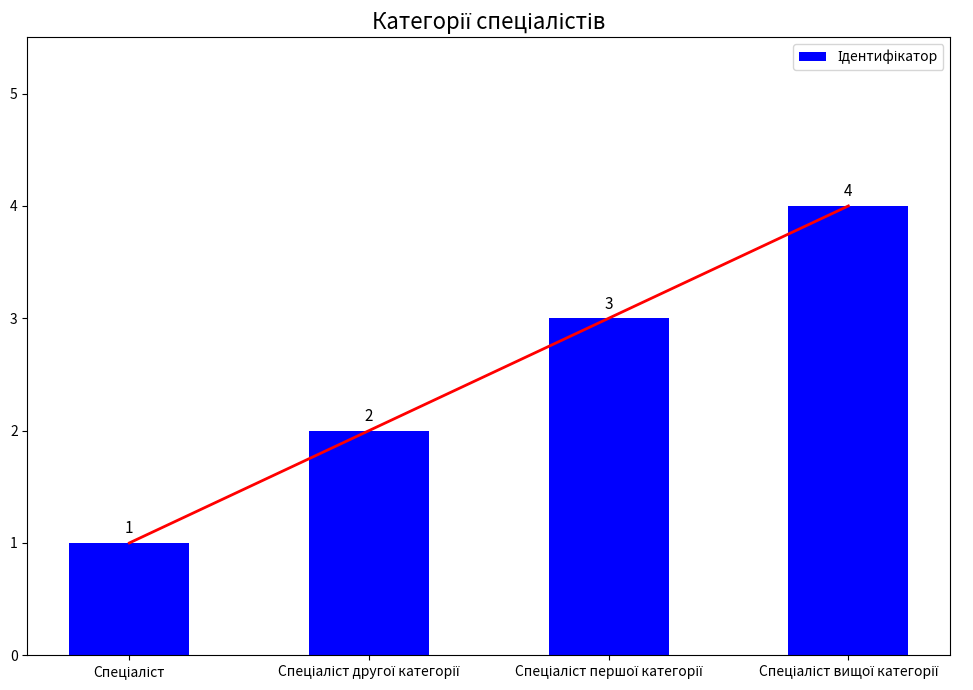

How many values are between 2 and 4?

3